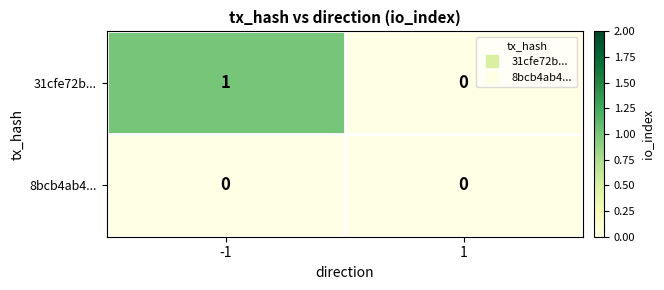

Is it true that 8bcb4ab4... equals 0 at -1?

True